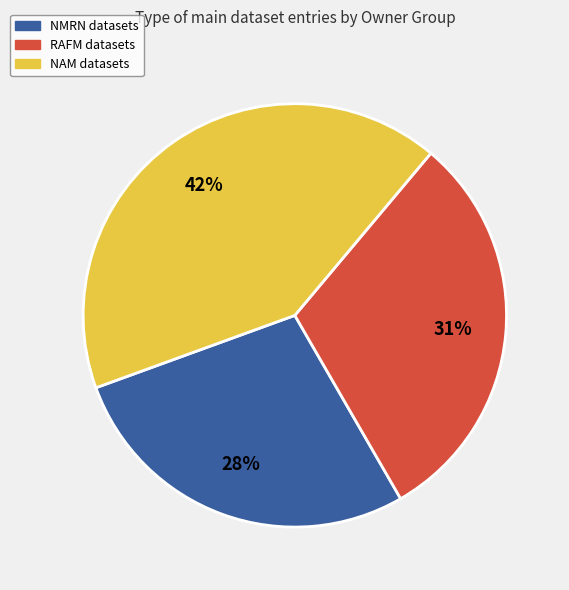

How many segments does this pie chart have?

3